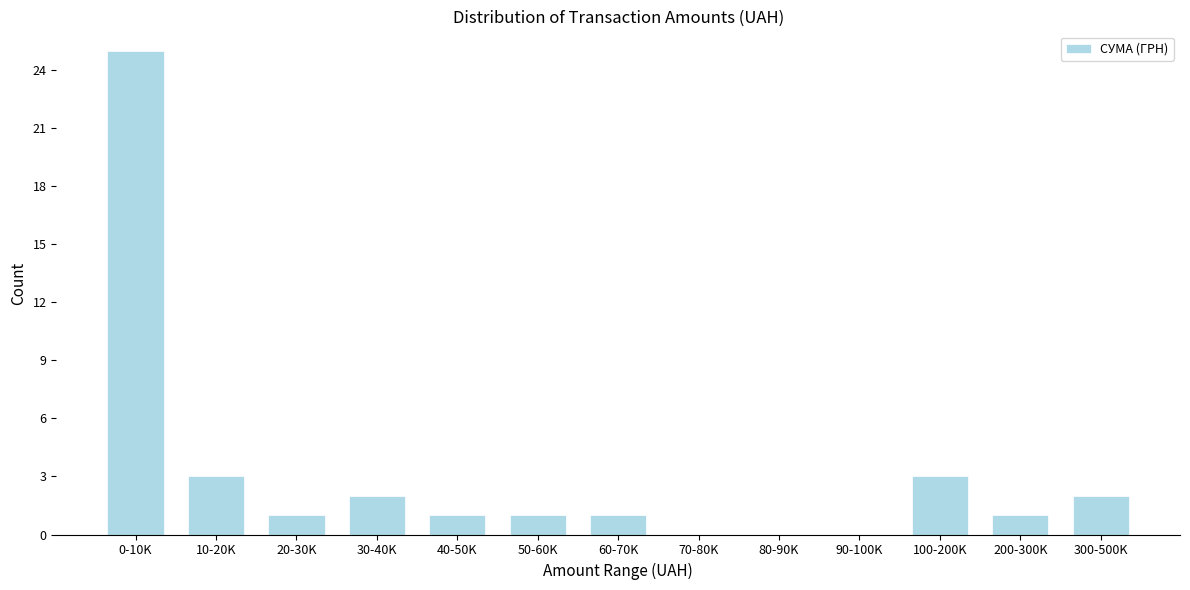

Reading left to right, extract all data points from this chart.

0-10K=25	10-20K=3	20-30K=1	30-40K=2	40-50K=1	50-60K=1	60-70K=1	70-80K=0	80-90K=0	90-100K=0	100-200K=3	200-300K=1	300-500K=2